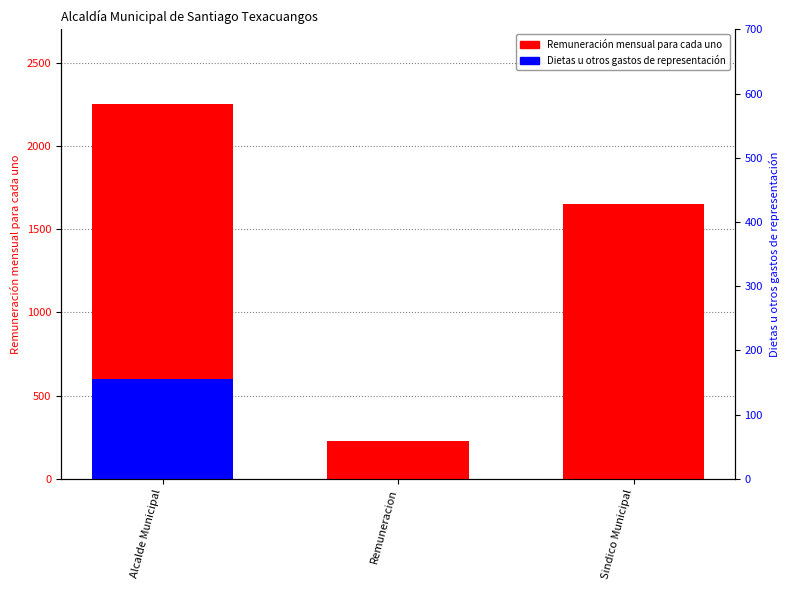

What is the average value of the Remuneración mensual para cada uno series?

1375